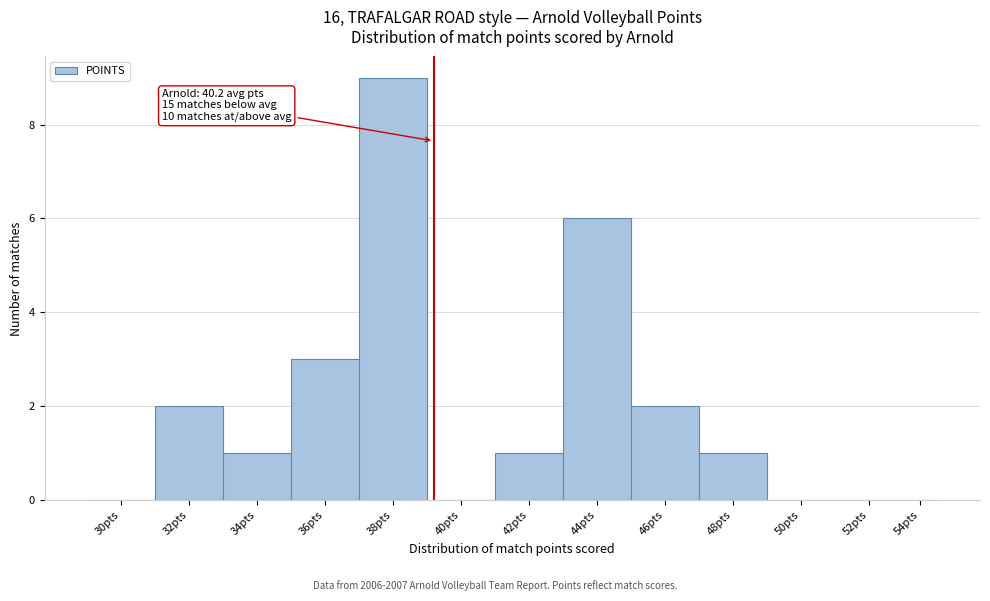

Reading right to left, list all the values displayed in this chart.

54pts=0	52pts=0	50pts=0	48pts=1	46pts=2	44pts=6	42pts=1	40pts=0	38pts=9	36pts=3	34pts=1	32pts=2	30pts=0